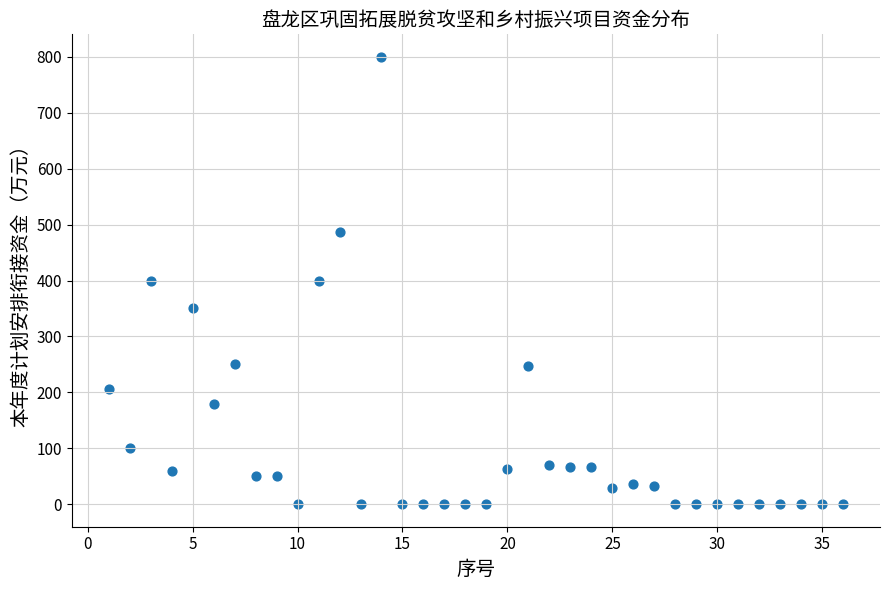

How many points are shown in the scatter plot?

36